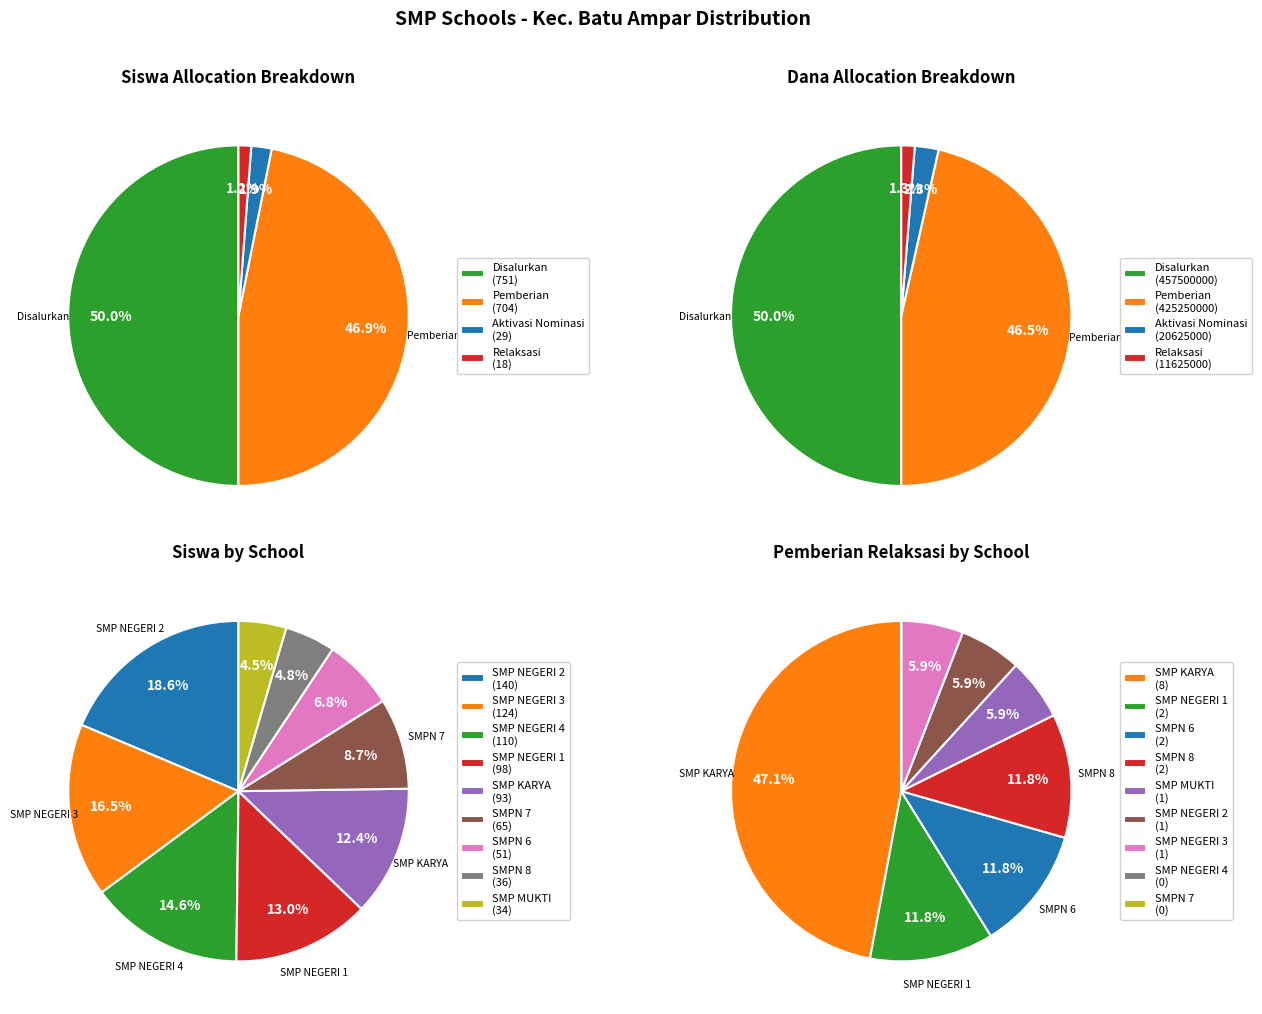

To the nearest percent, what is the average slice percentage?

11%